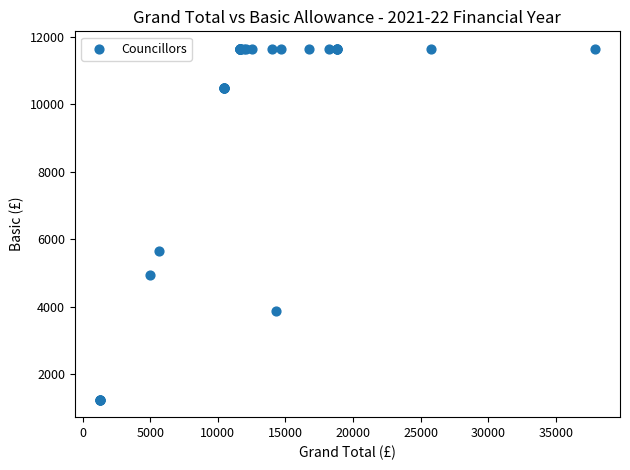

What Y value in the scatter plot is closest to 6448?

5644.3